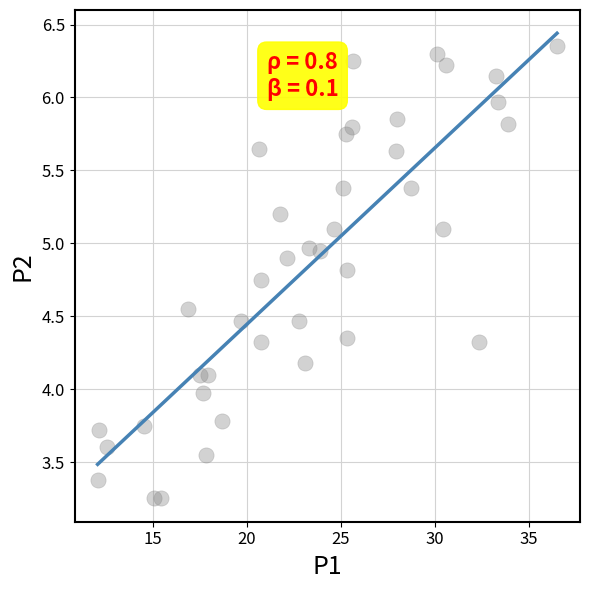

What is the range of Y values (max minus min)?

3.1